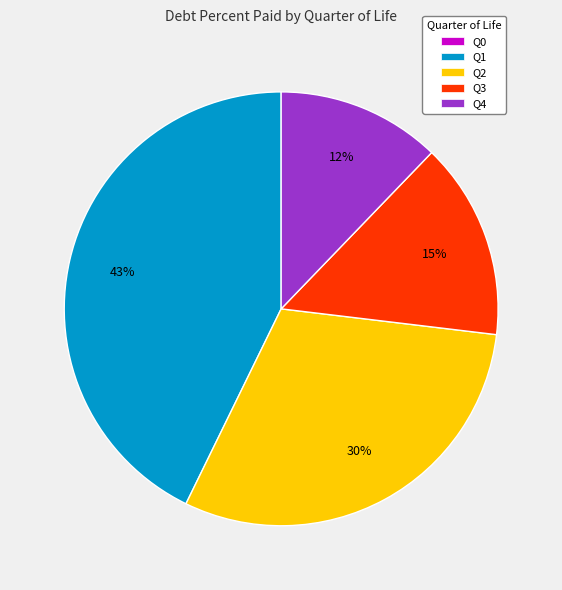

Between Q1 and Q2, which is larger?

Q1